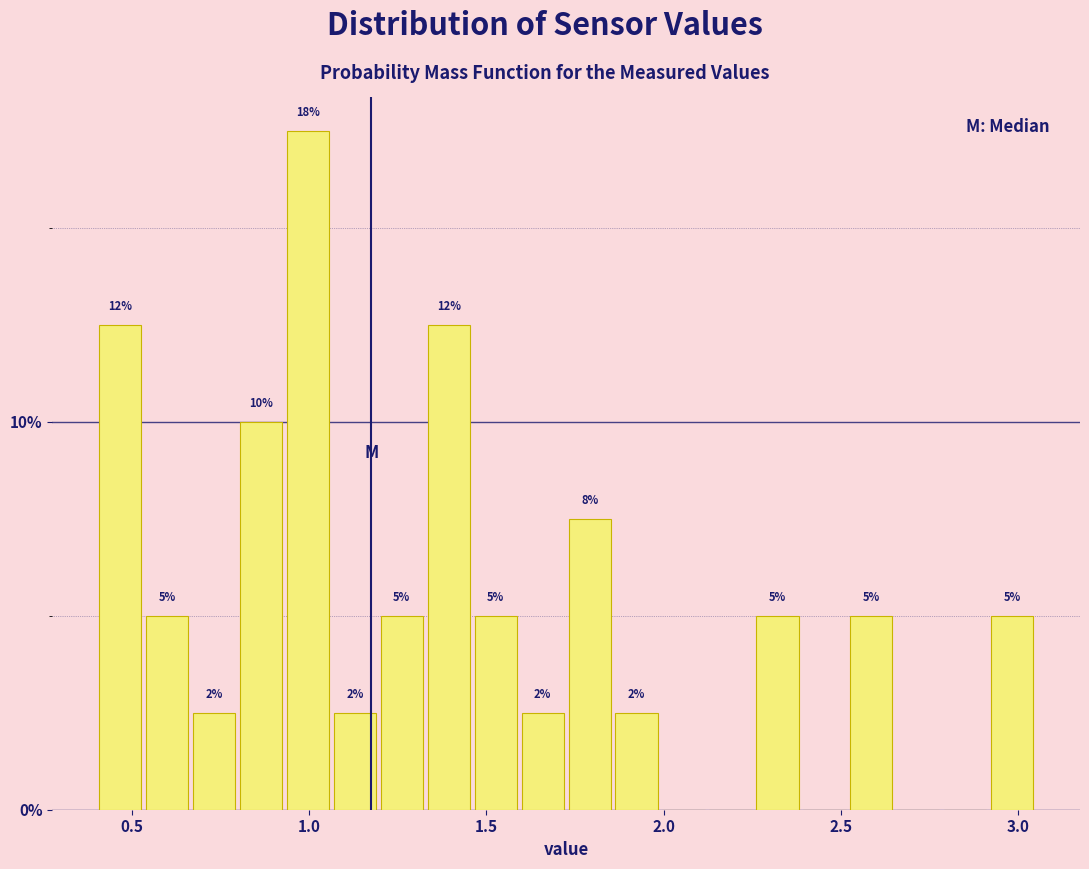

Around what value on the x-axis is the tallest bar? Give the approximate position of its centre, as read against the axis.

1.00